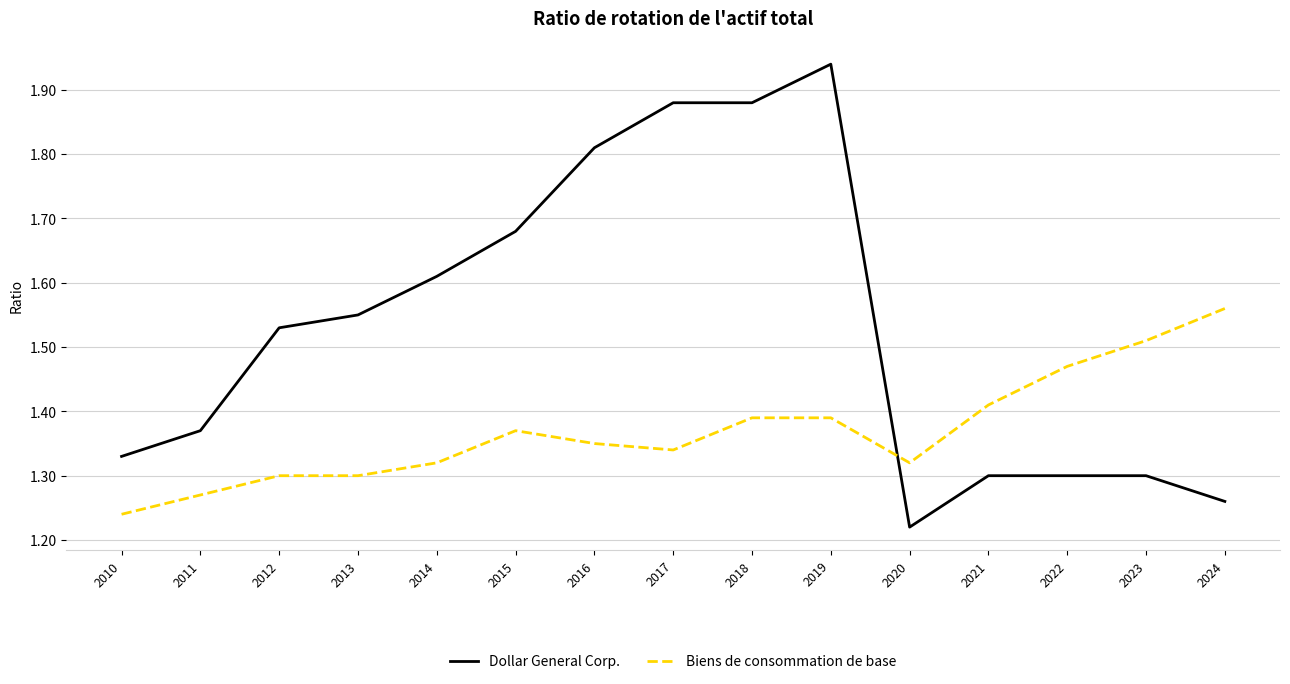

The value of Biens de consommation de base at 2020 is 2.2. True or false?

False